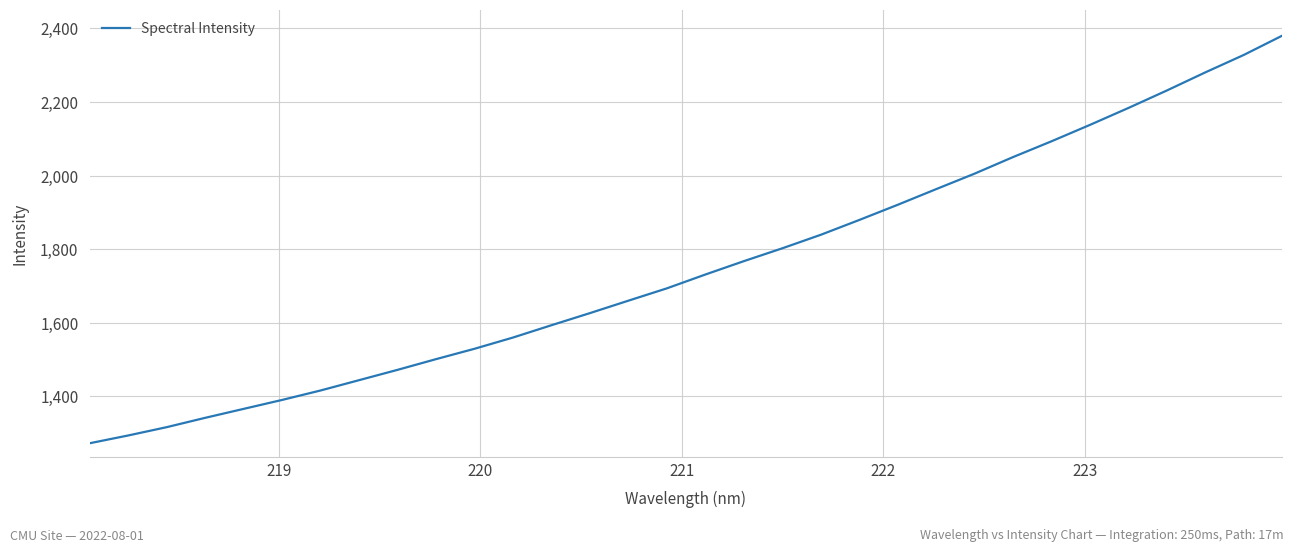

What is the minimum value shown in the chart?

1272.3